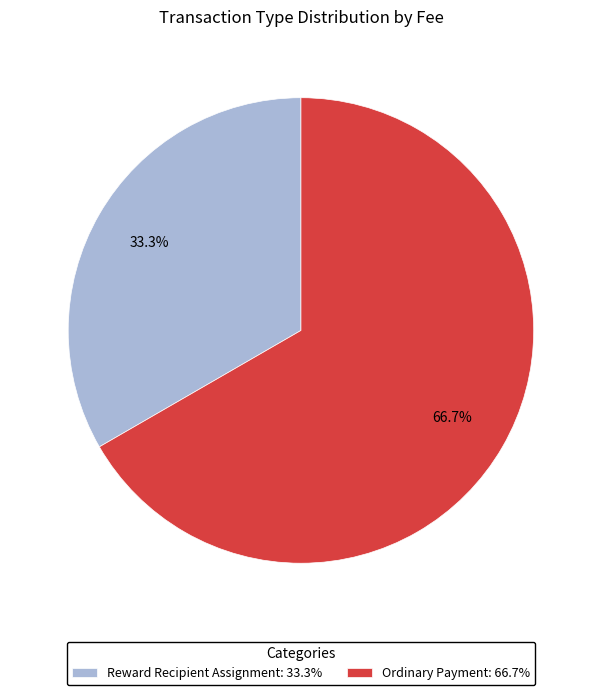

True or false: Ordinary Payment accounts for 59% of the total.

False